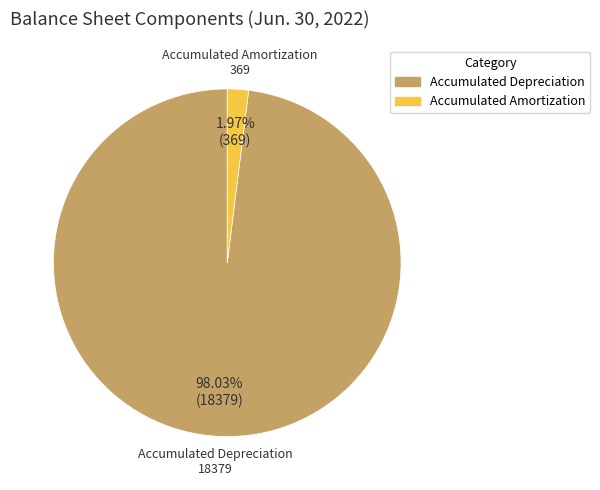

Does any single category account for the majority?

Yes